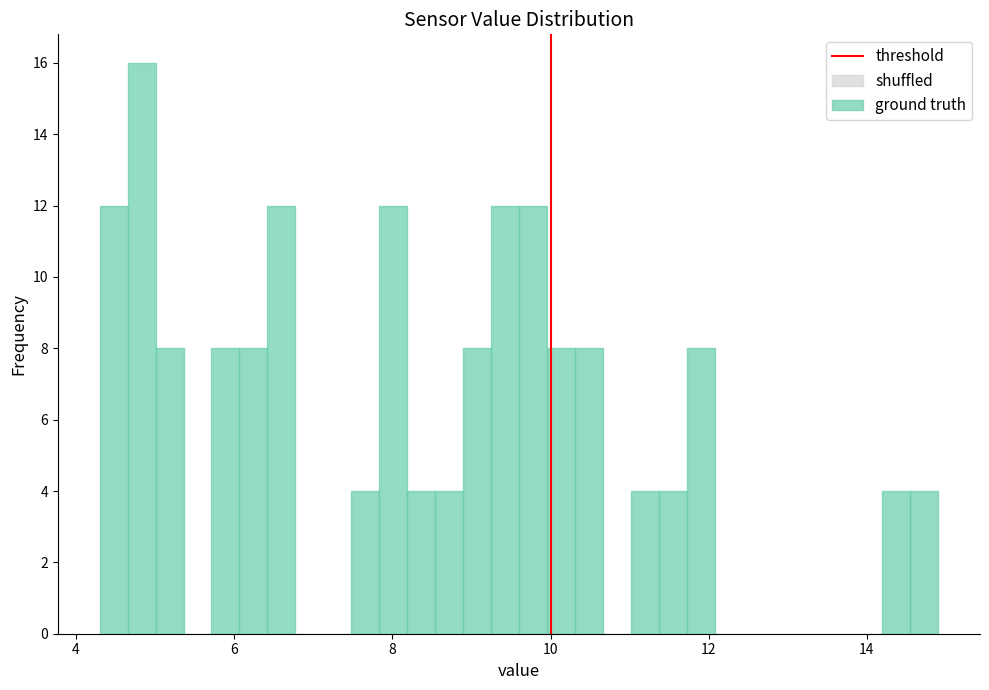

Read against the x-axis, roughly where is the centre of the tallest bar?

4.8